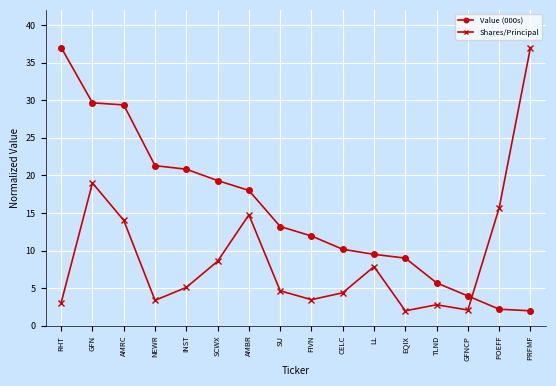

Is it true that Value (000s) equals 7.7 at TLND?

False